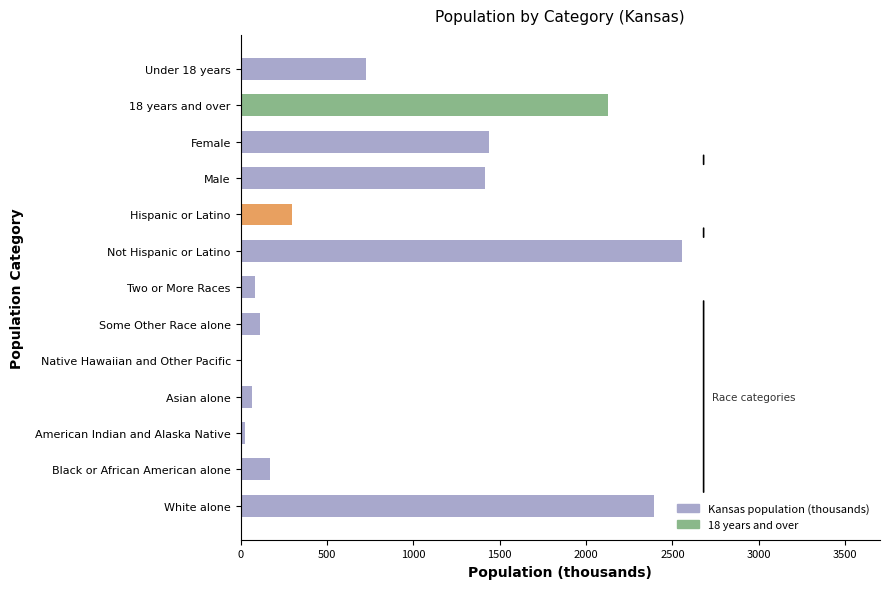

What is the average value?

877.9